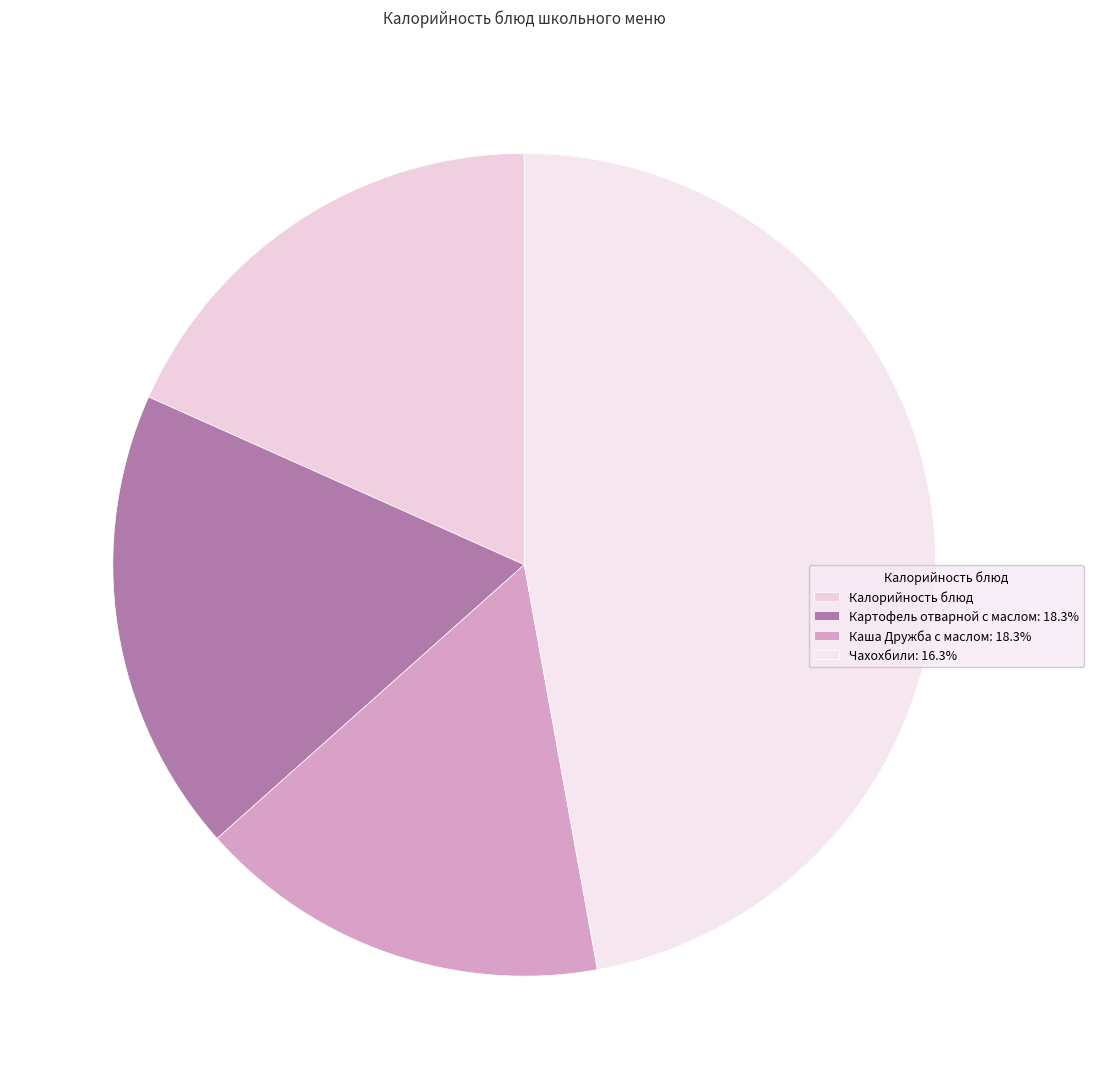

How many slices are in this pie chart?

4